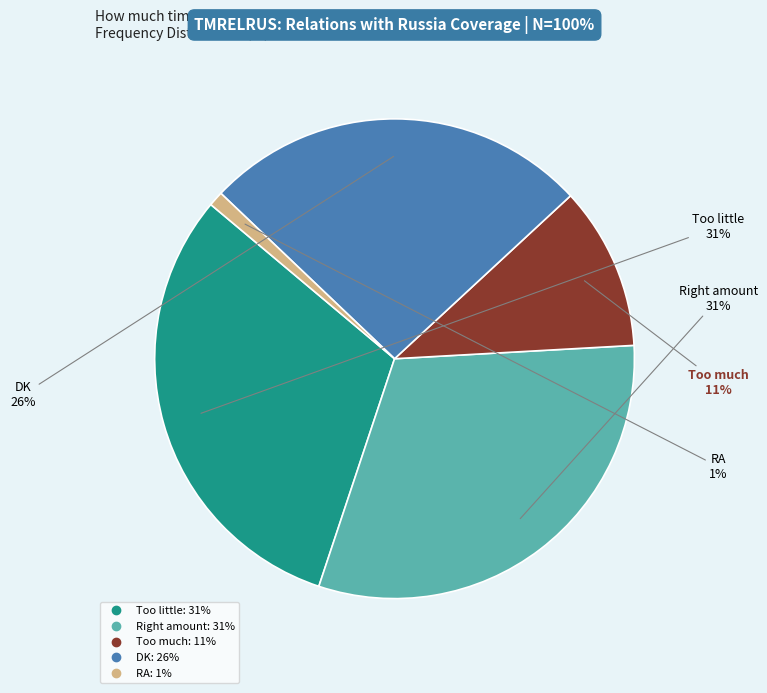

Which has a higher value, Too little or DK?

Too little